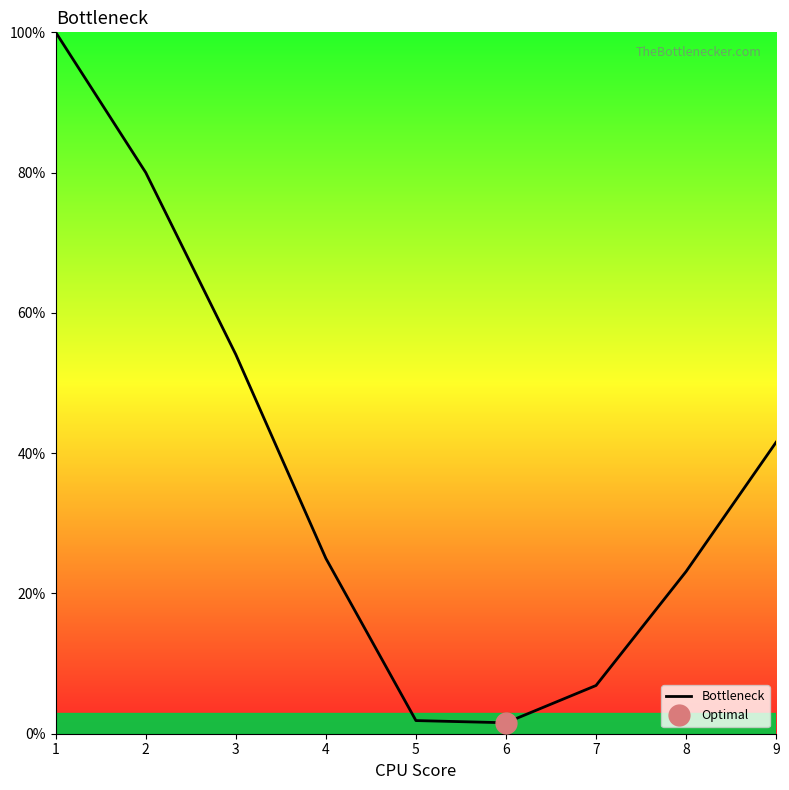

At which label is the value closest to 50?

3